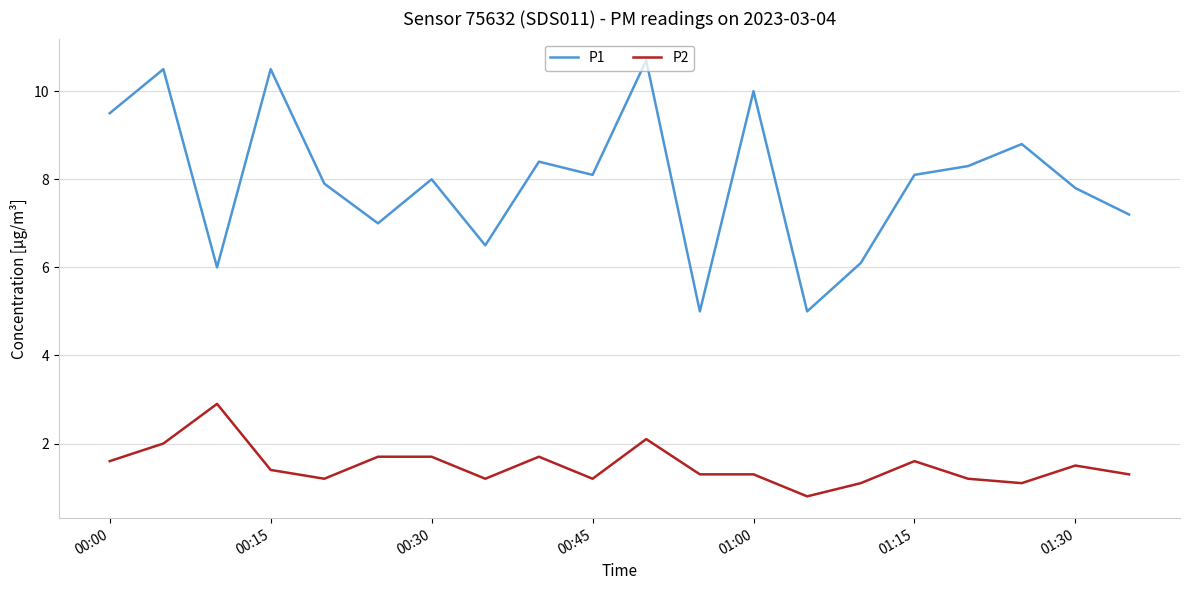

What is the minimum value shown in the chart?

0.8